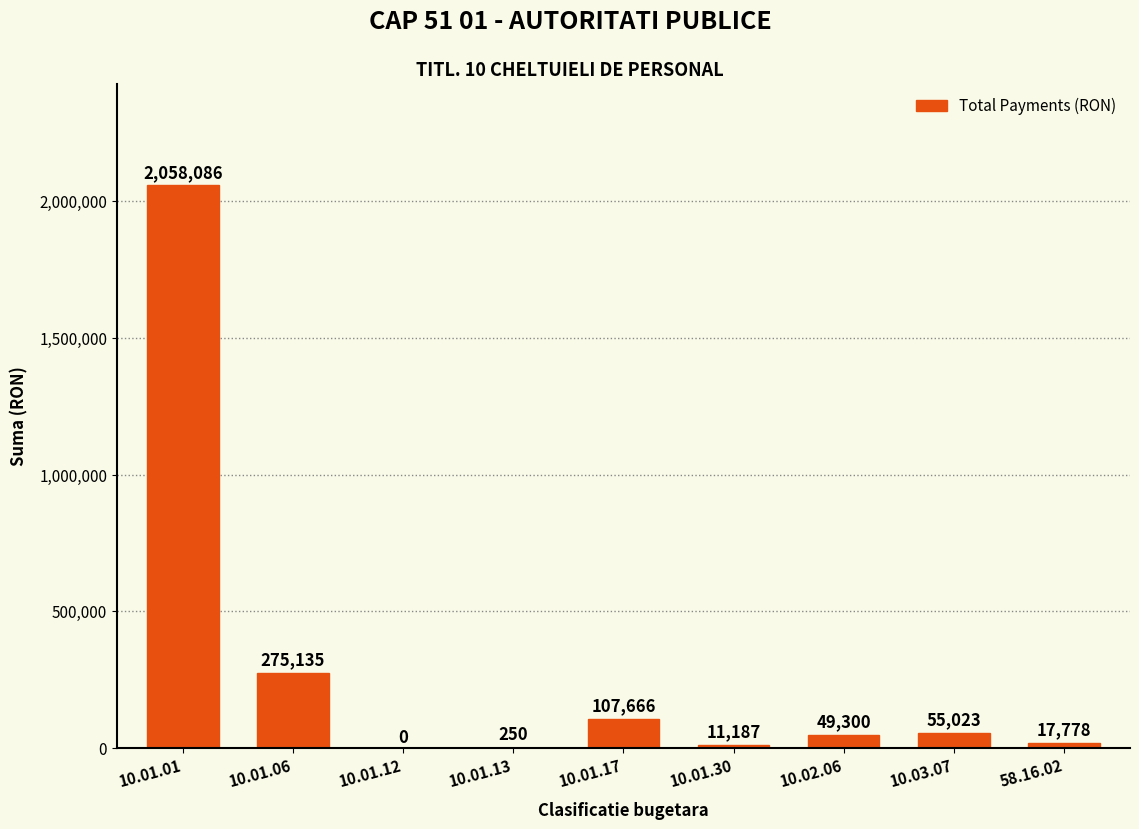

Reading left to right, list all the values displayed in this chart.

10.01.01=2058086	10.01.06=275135	10.01.12=0	10.01.13=250	10.01.17=107666	10.01.30=11187	10.02.06=49300	10.03.07=55023	58.16.02=17778